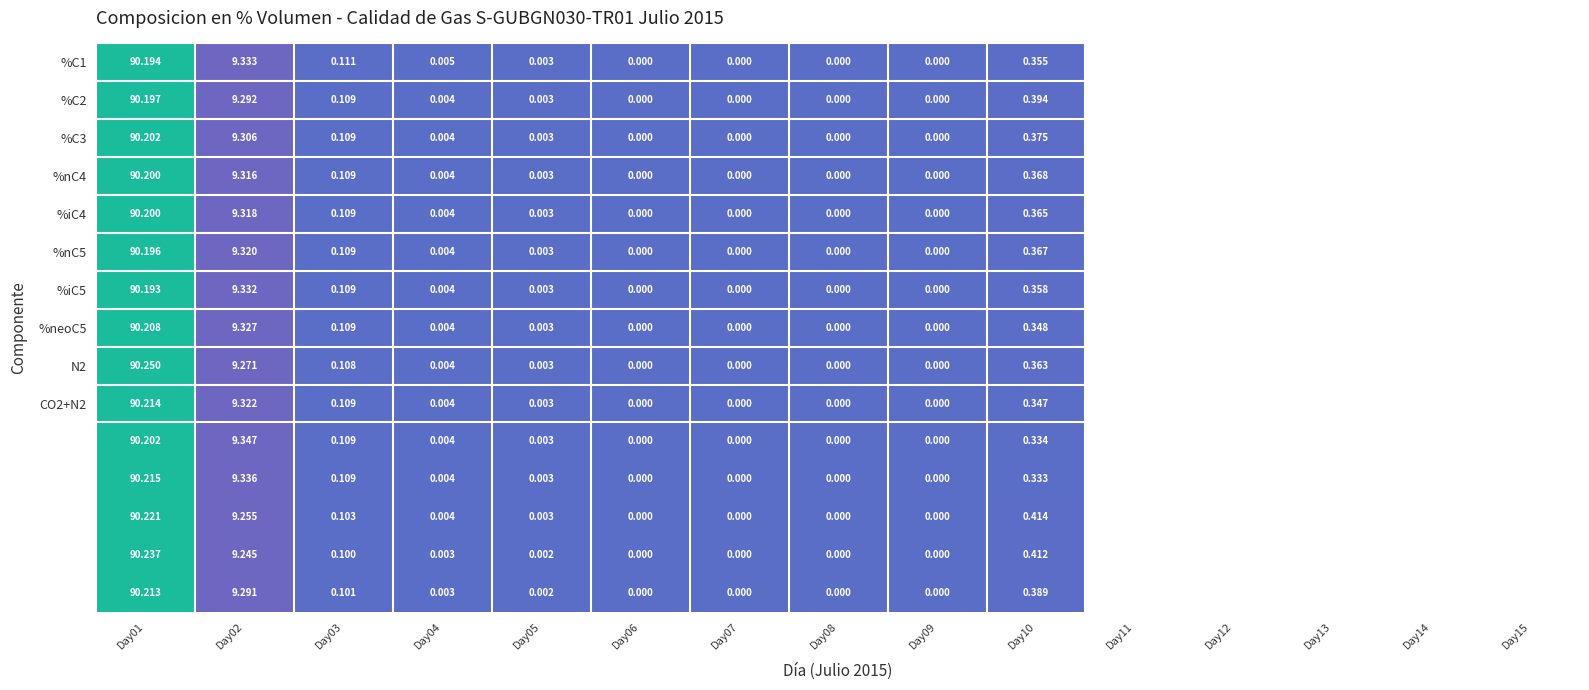

At which category is the sum across all series the highest?

Day01